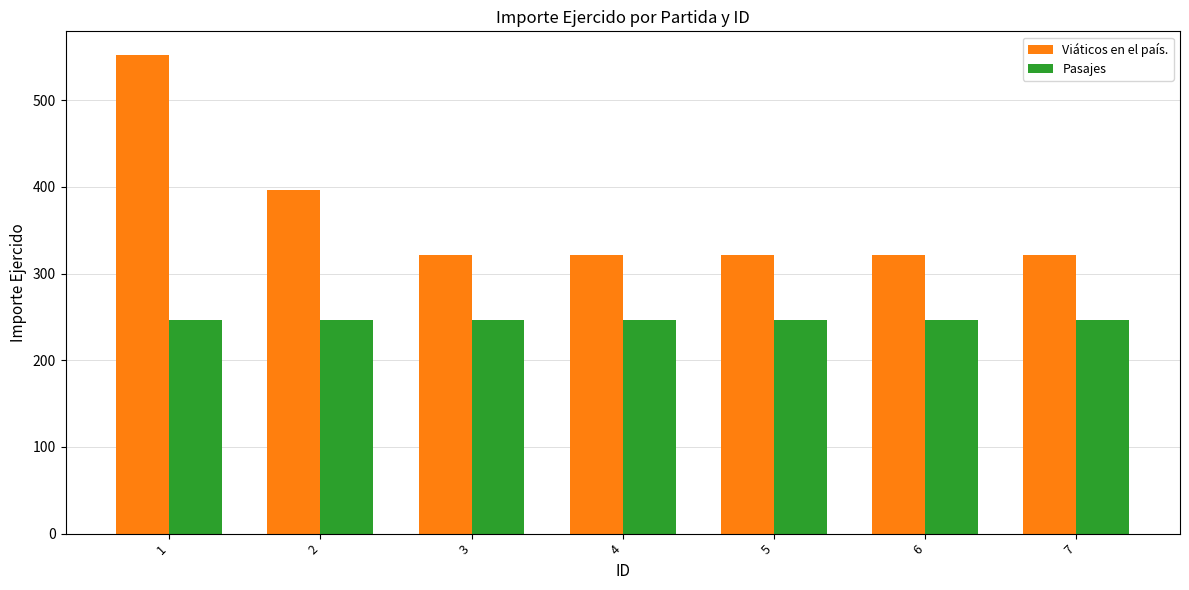

What is the greatest value displayed?

552.0